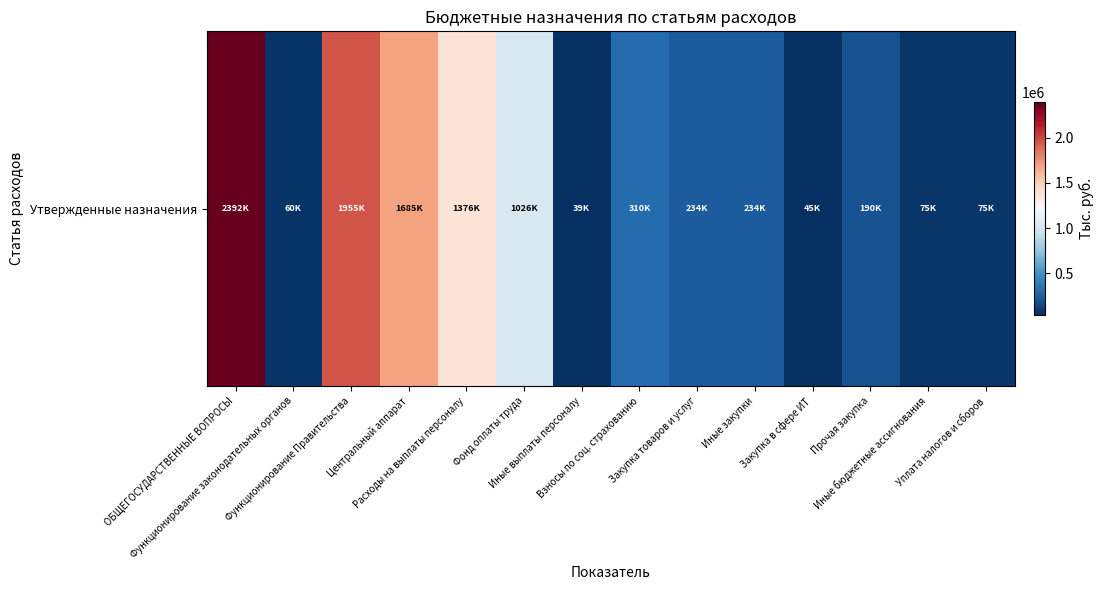

What is the difference between the maximum and minimum values?

2352171.5